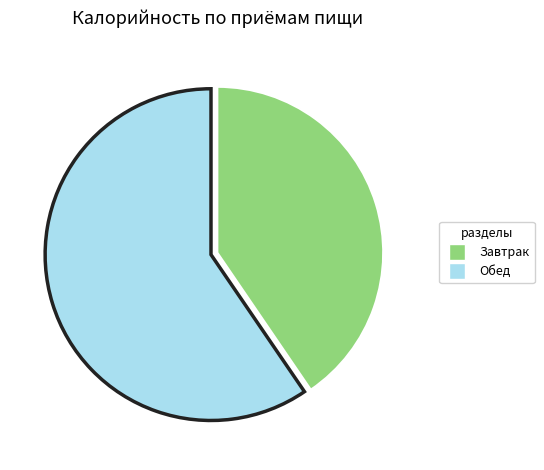

Is there a majority slice in this chart?

Yes